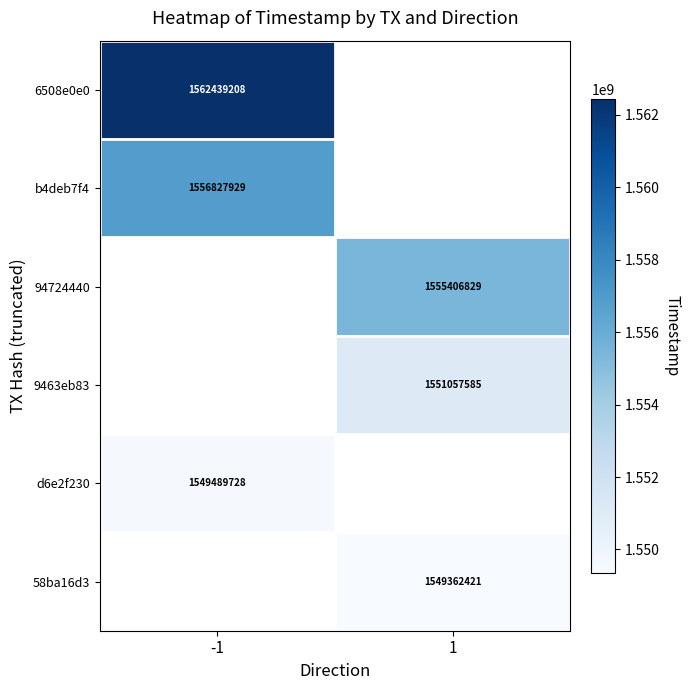

Is it true that 6508e0e0 equals 1562439208 at -1?

True